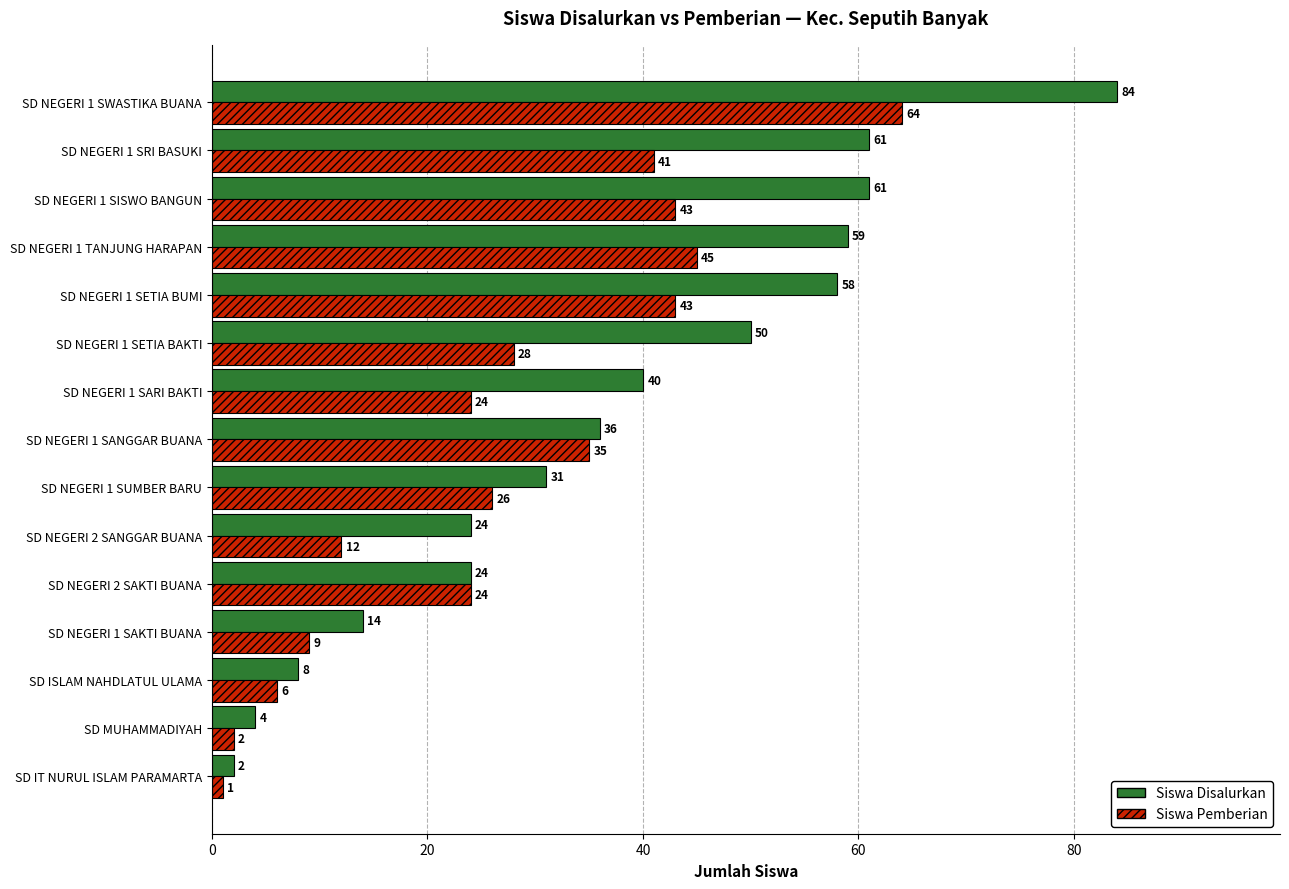

The value of Siswa Pemberian at SD NEGERI 1 SAKTI BUANA is 9. True or false?

True